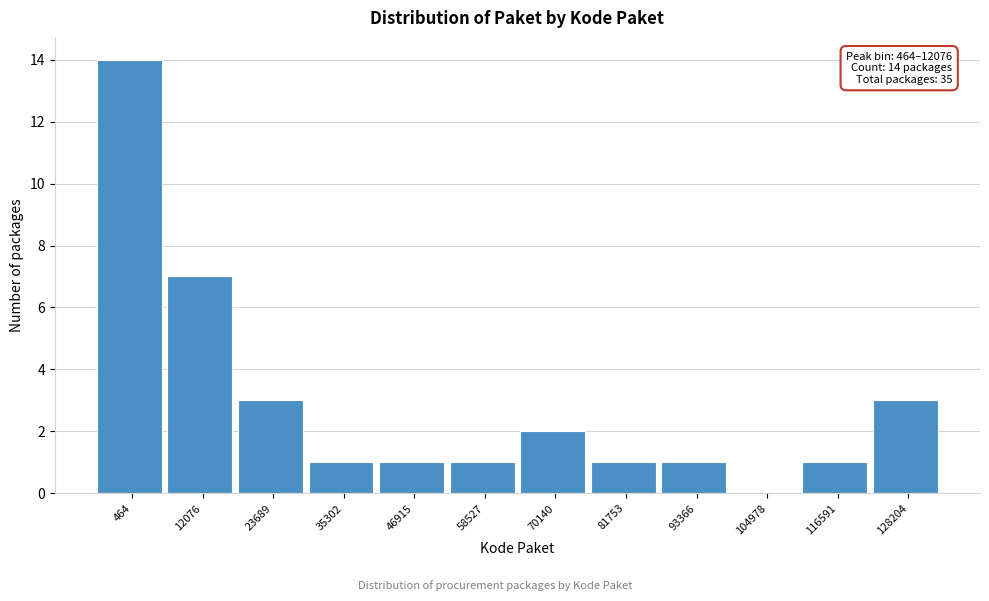

Reading right to left, extract all data points from this chart.

128204=3	116591=1	104978=0	93366=1	81753=1	70140=2	58527=1	46915=1	35302=1	23689=3	12076=7	464=14